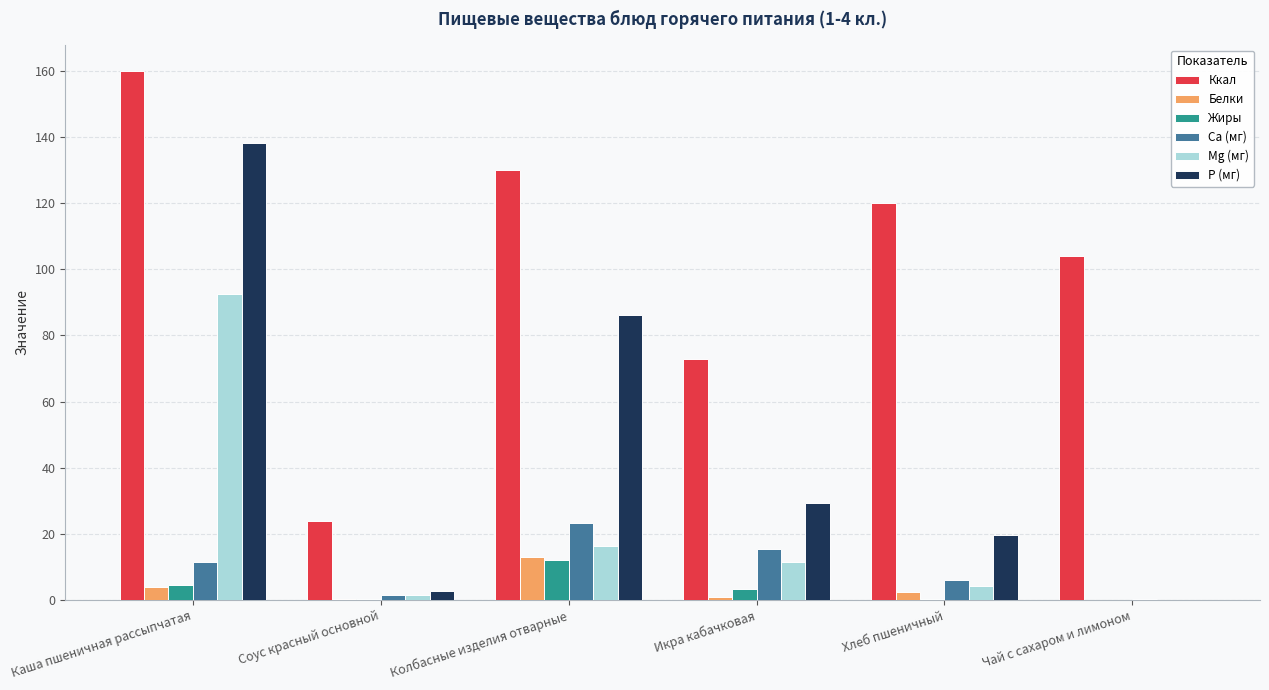

What is the sum of all Ккал values?

611.0